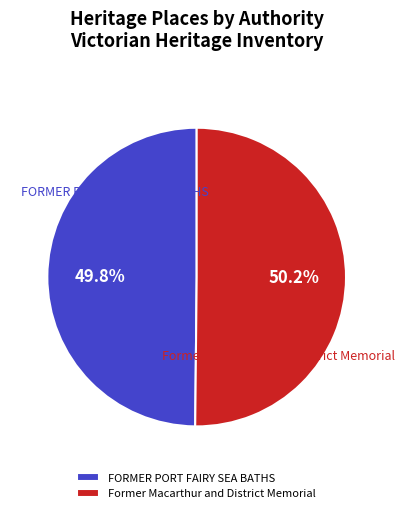

How many slices are in this pie chart?

2